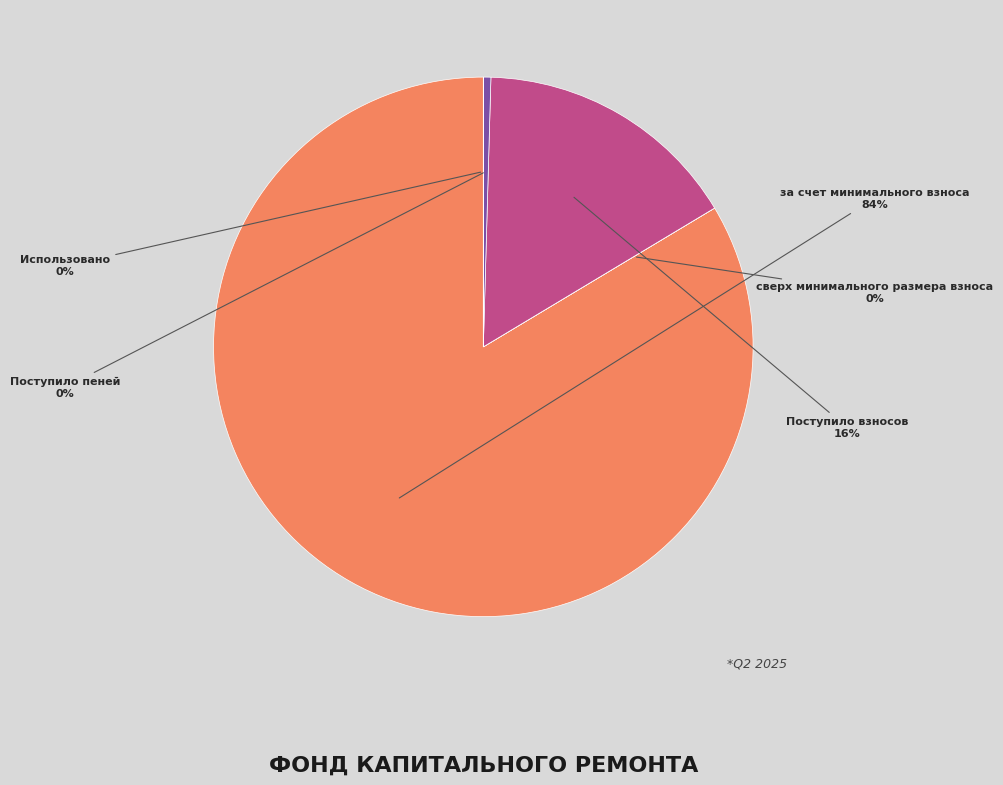

Is it true that Поступило взносов is 16% of the pie?

True